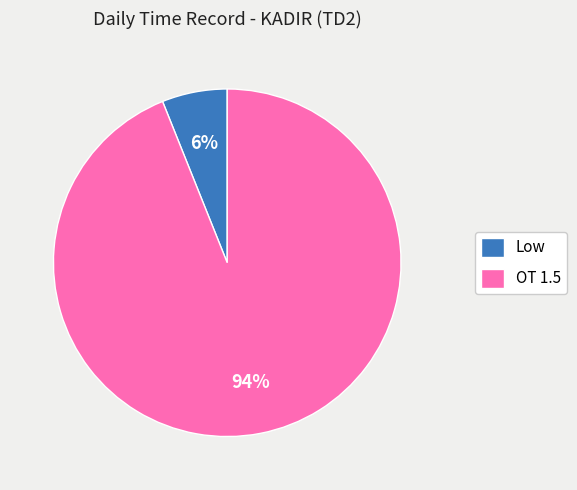

Which has a higher value, Low or OT 1.5?

OT 1.5